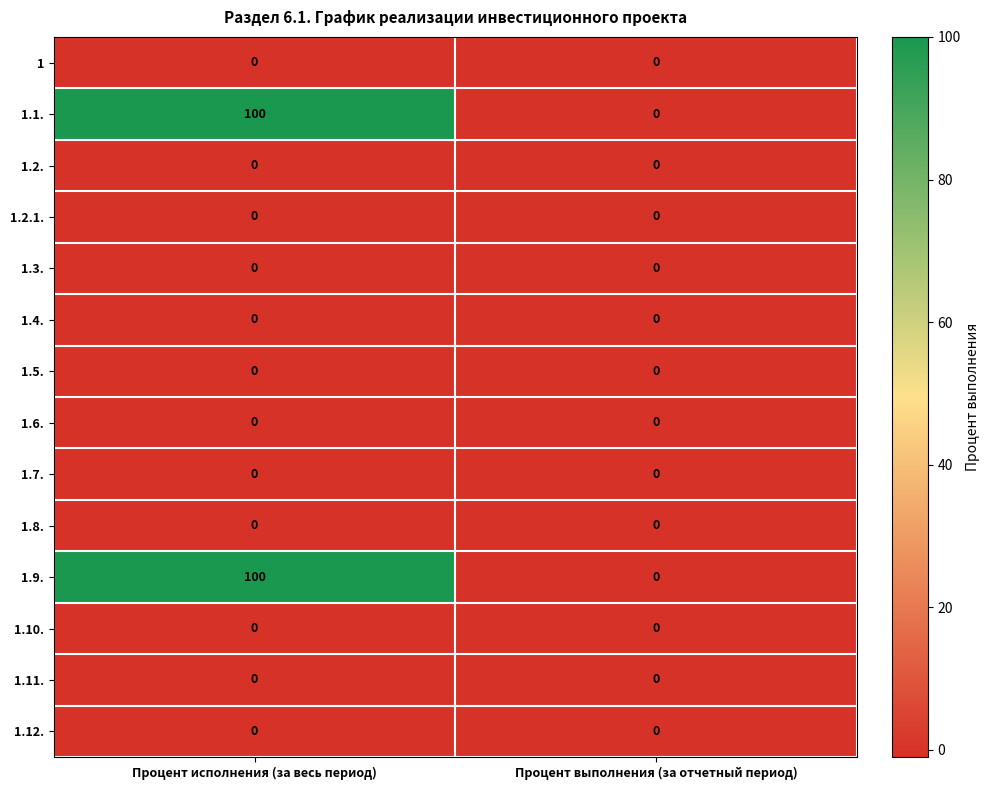

True or false: 1.1. has a value of 100 at Процент исполнения (за весь период).

True